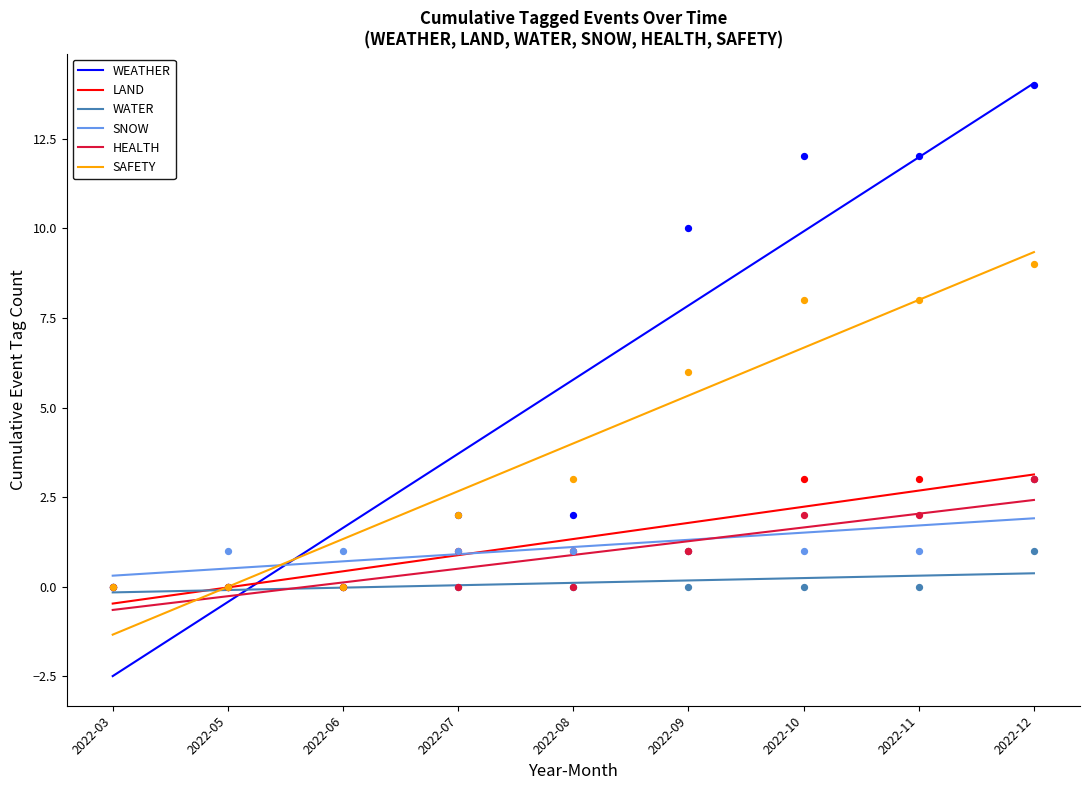

Which series has the largest total across all categories?

WEATHER